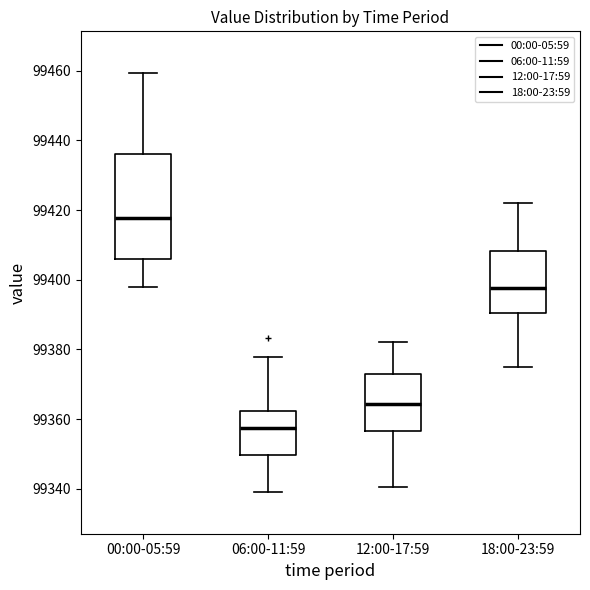

Where is the lower edge of the box for 00:00-05:59 on the y-axis? The values are not printed on the chart, so give them approximately, as read against the axis.

99406